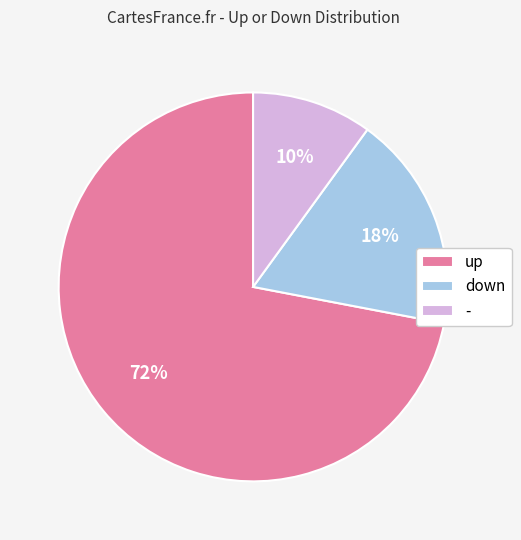

Is there any slice that represents more than half of the pie?

Yes